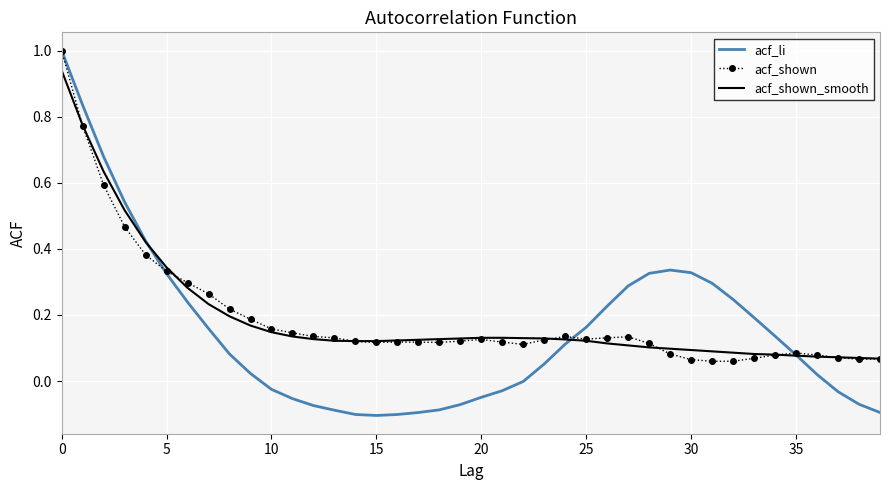

True or false: acf_shown and acf_li cross at least once.

True